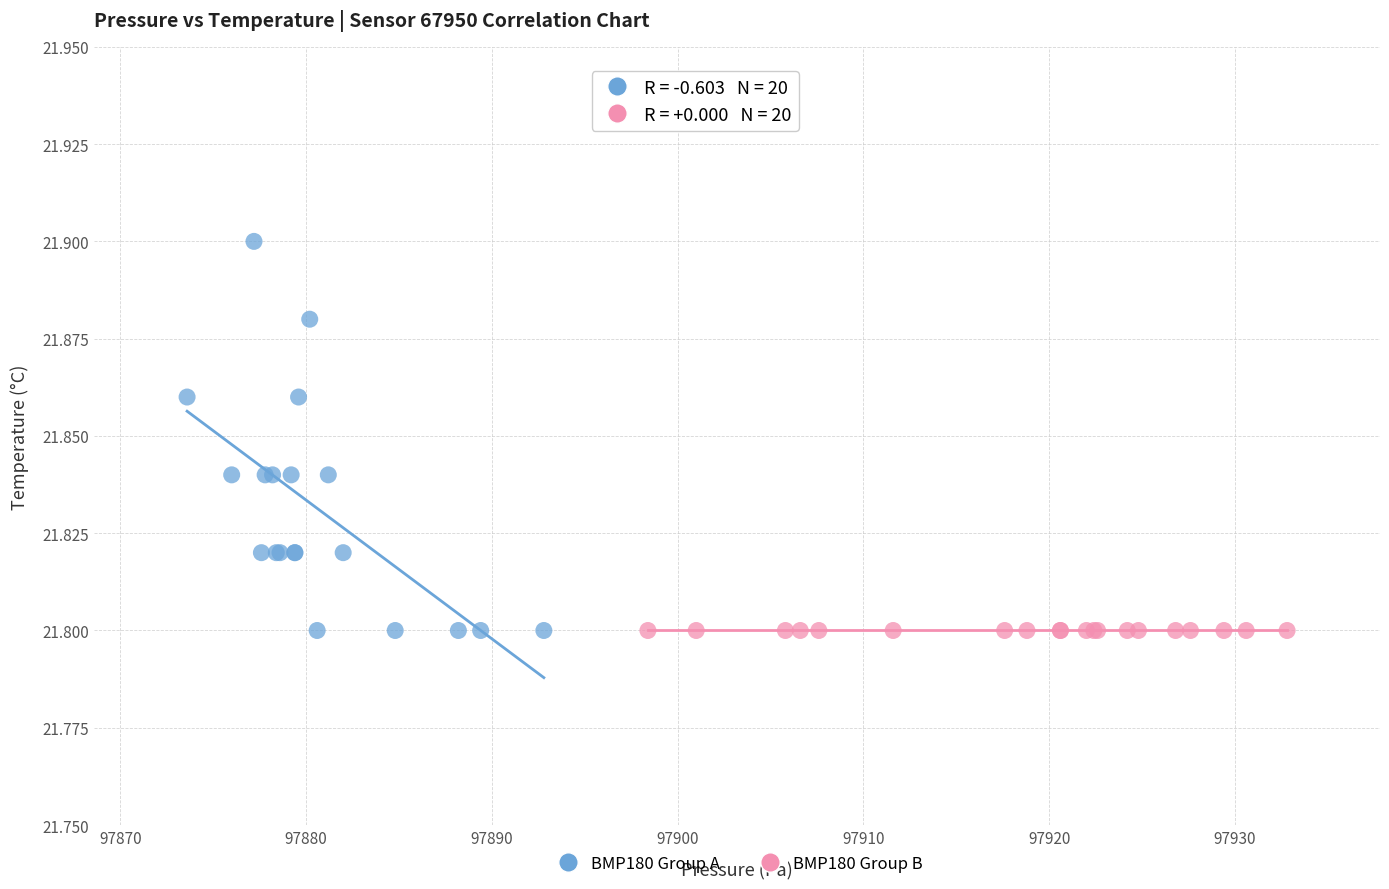

What are all the series names shown in the legend?

BMP180 Group A, BMP180 Group B